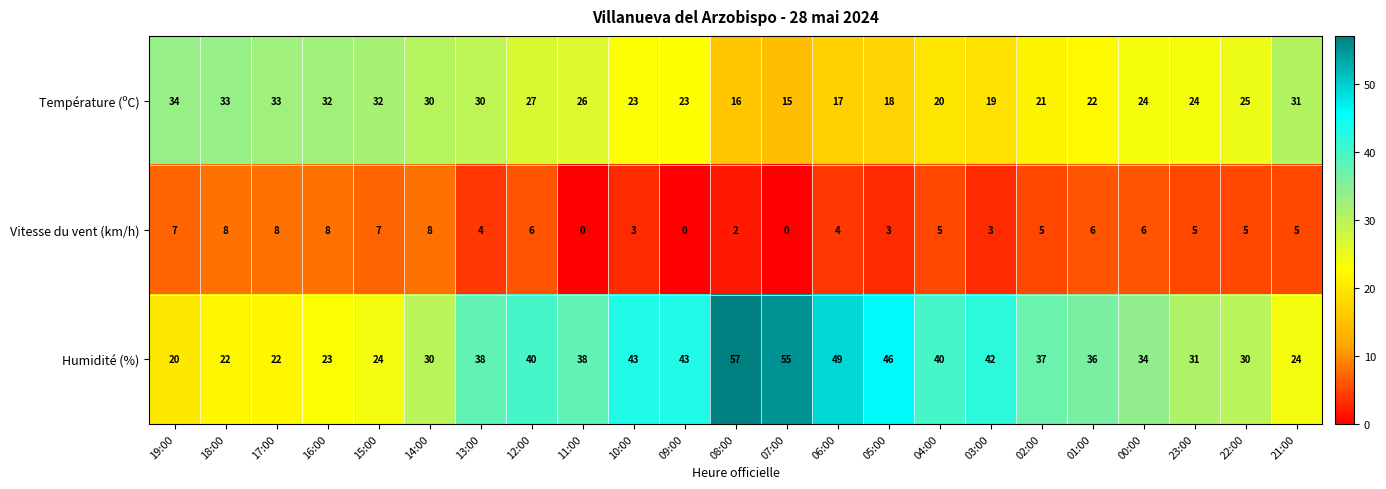

List the series in order of their peak value, lowest first.

Vitesse du vent (km/h), Température (ºC), Humidité (%)